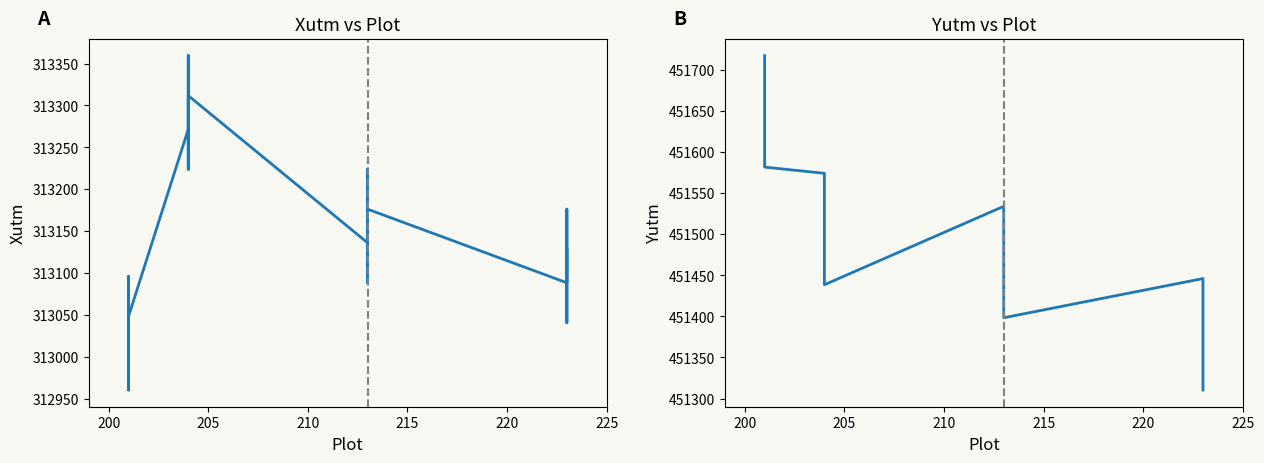

How many lines are shown in the chart?

2